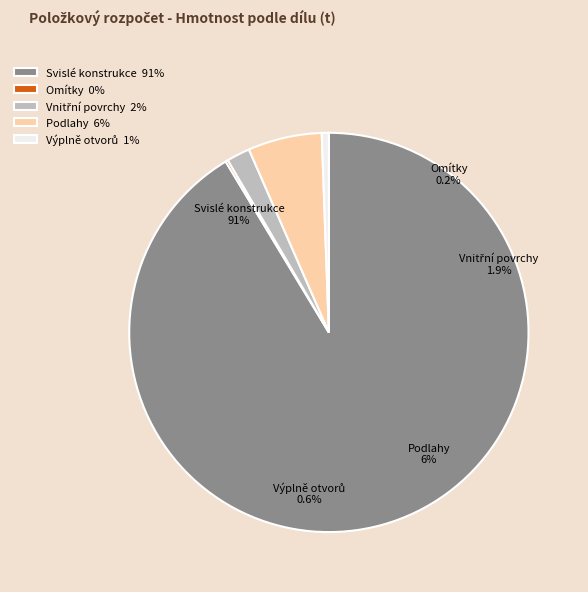

Count the number of slices in the pie.

8